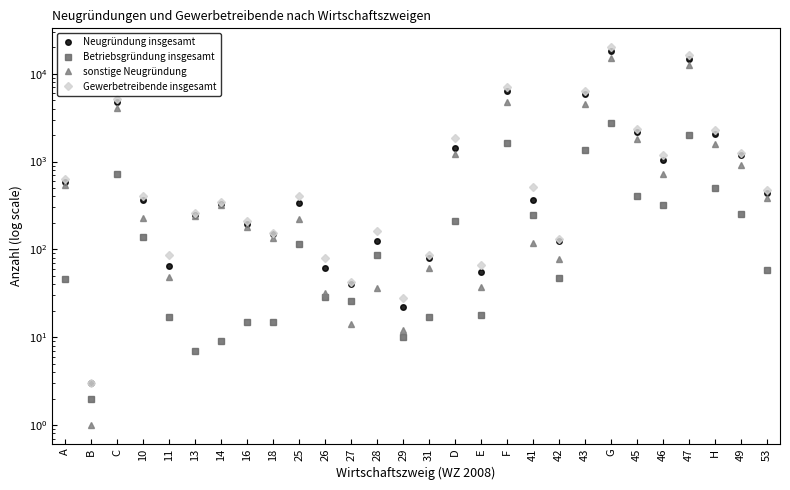

True or false: Betriebsgründung insgesamt and Neugründung insgesamt cross at least once.

False